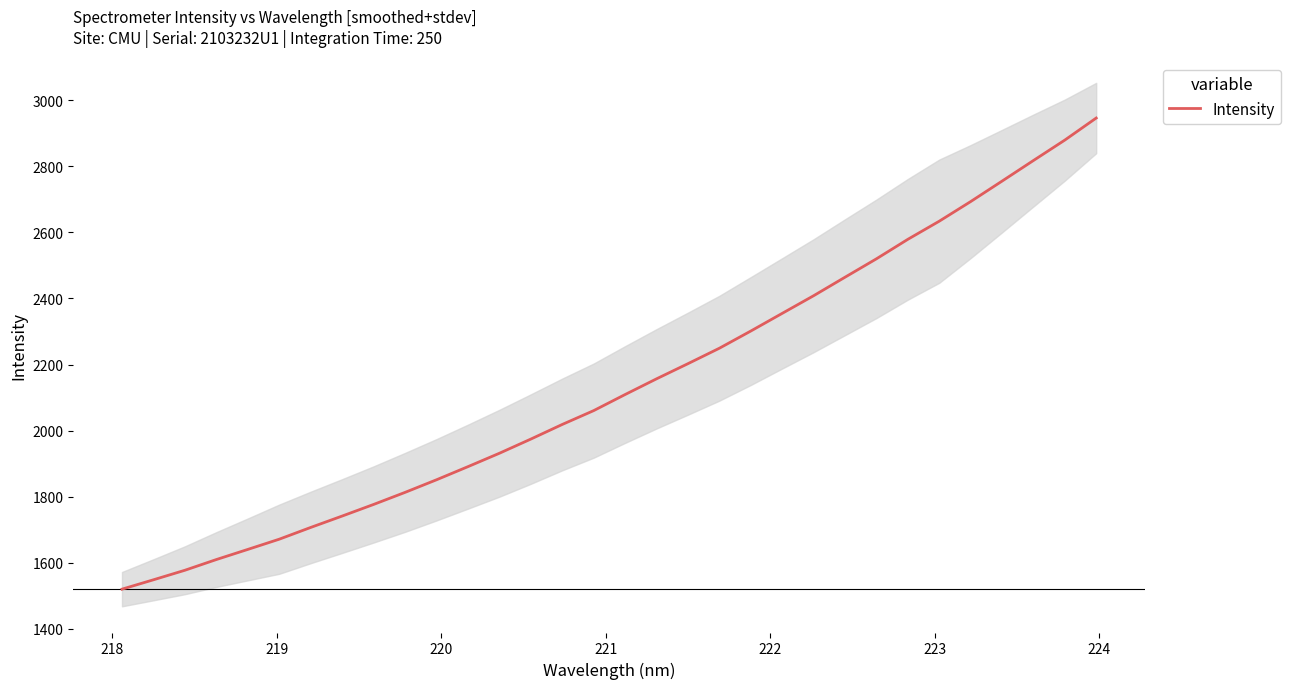

What is the lowest value of the Intensity series?

1519.9